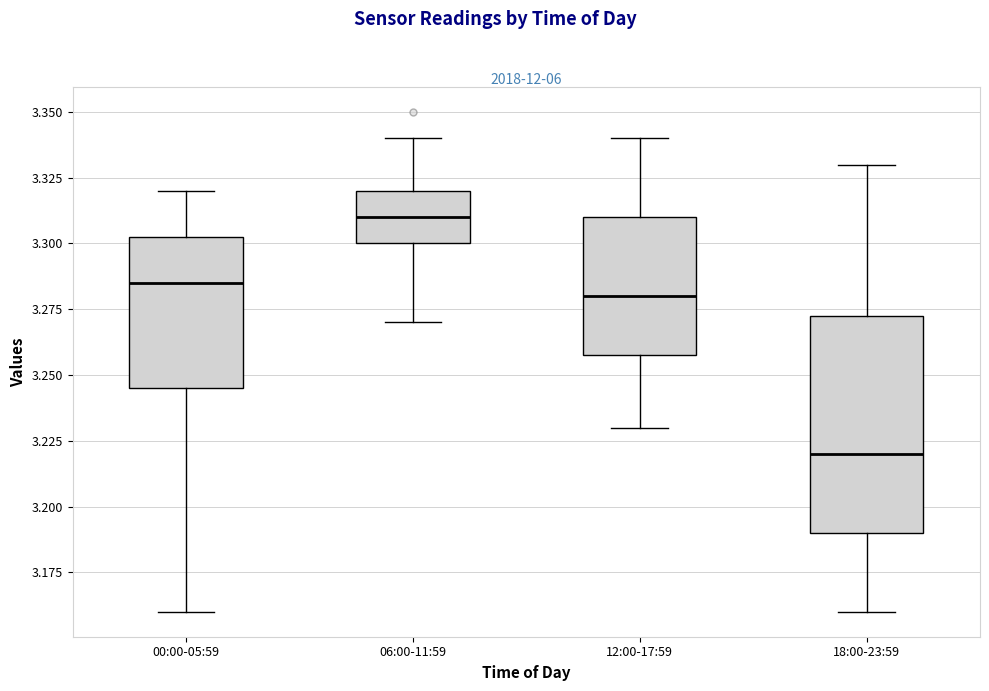

Comparing the boxes themselves (not the whiskers), which one is the tallest?

18:00-23:59